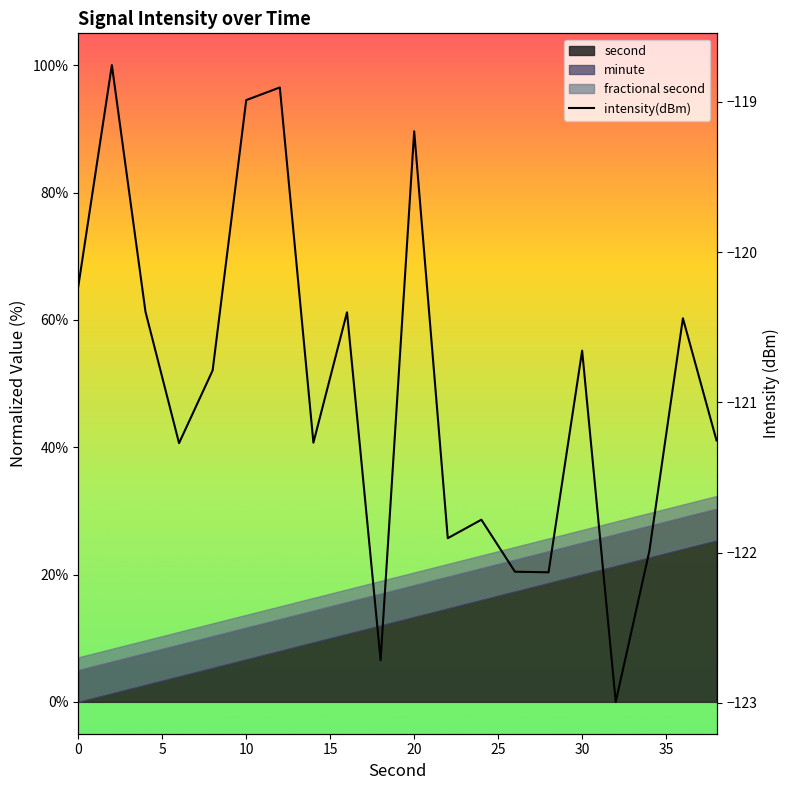

What is the sum of all values?

-2418.2